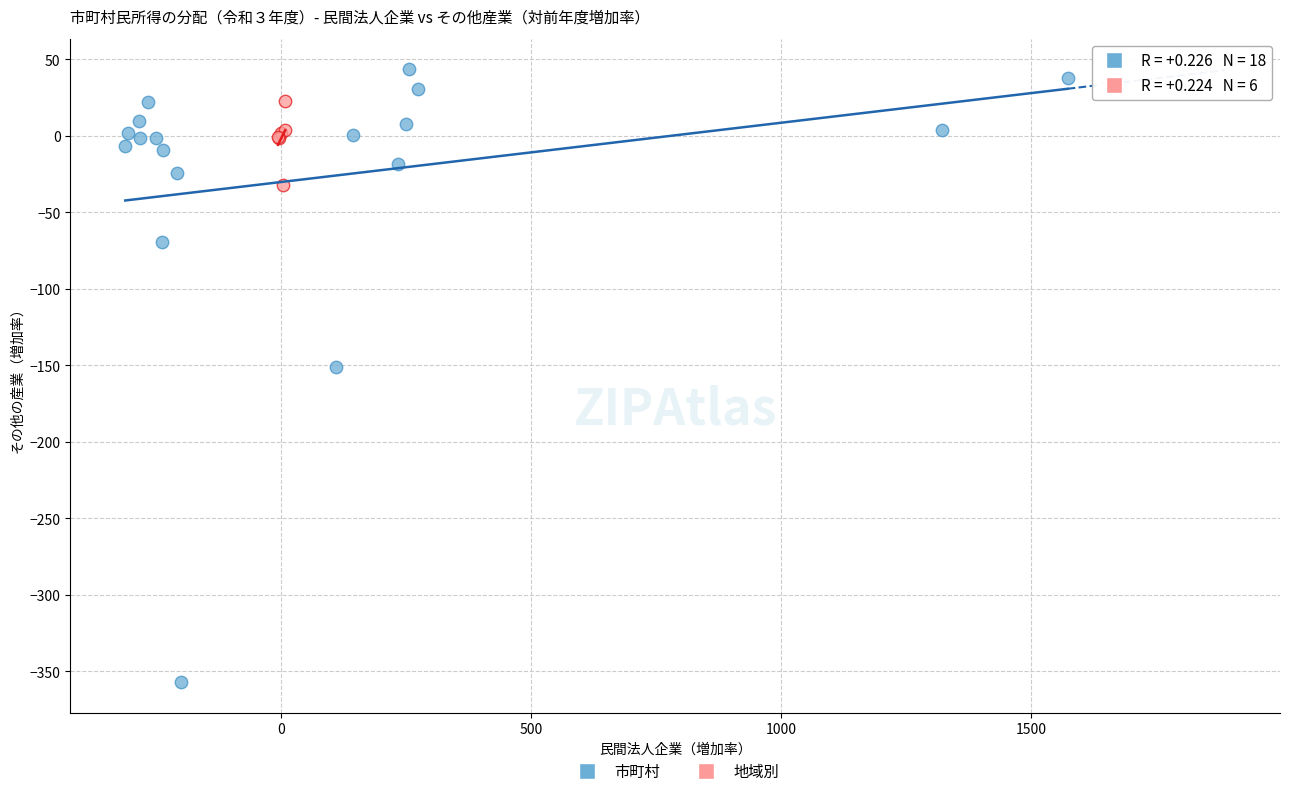

Which series reaches the minimum Y coordinate?

市町村